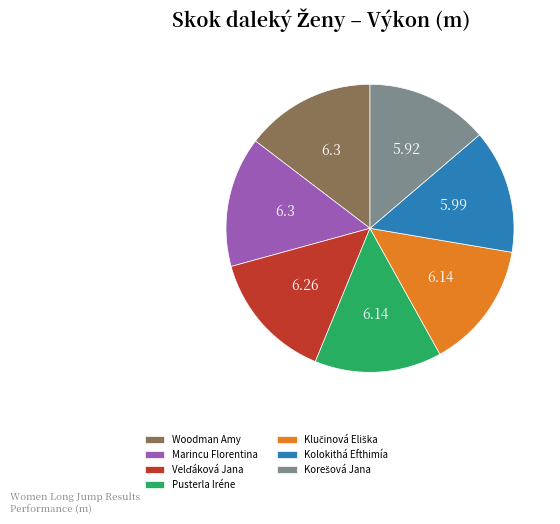

How many slices are in this pie chart?

7